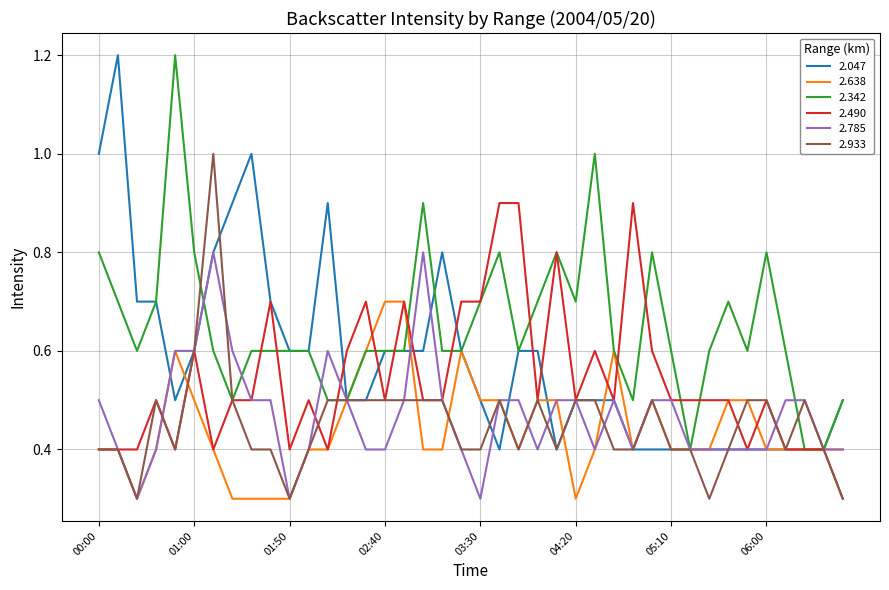

What is the lowest value of the 2.785 series?

0.3